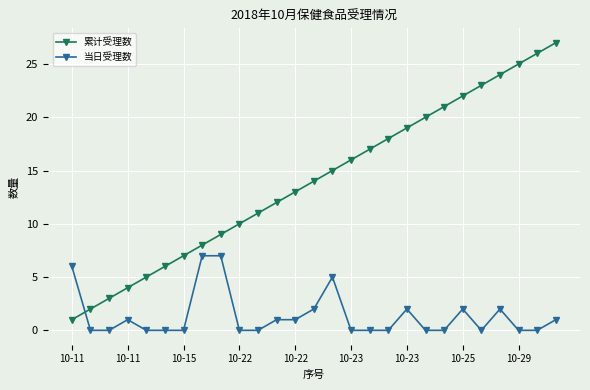

Rank the series by their maximum value, from lowest to highest.

当日受理数, 累计受理数